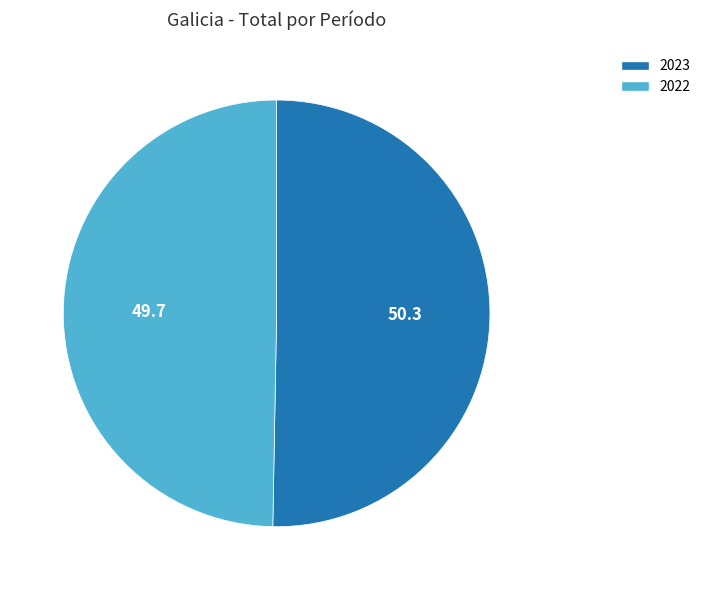

What is the ratio of the value at 2023 to the value at 2022?

1.0